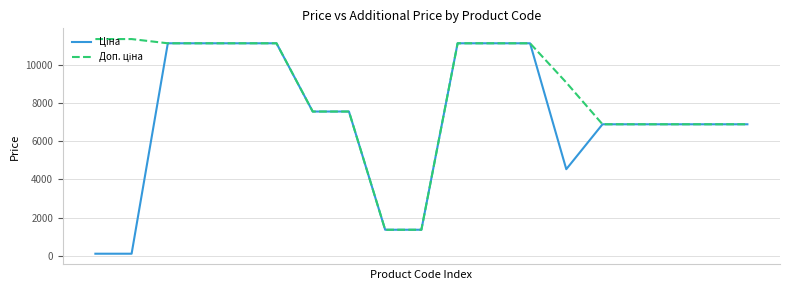

True or false: Ціна and Доп. ціна cross at least once.

False